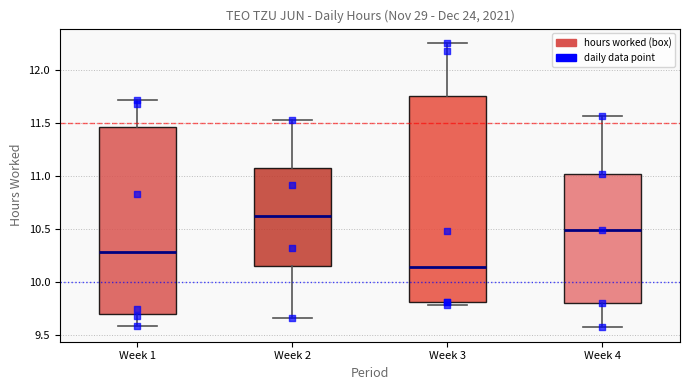

Reading left to right, read every box against the y-axis: the position of its median line, the range the box covers, and the ends of its whiskers. The values are not printed on the chart, so give them approximately, as read against the axis.

Week 1: median 10.30, box 9.70 to 11.45, whiskers 9.60 to 11.70
Week 2: median 10.60, box 10.15 to 11.05, whiskers 9.65 to 11.55
Week 3: median 10.15, box 9.80 to 11.75, whiskers 9.80 (just below the box's lower edge) to 12.25
Week 4: median 10.50, box 9.80 to 11.00, whiskers 9.55 to 11.55